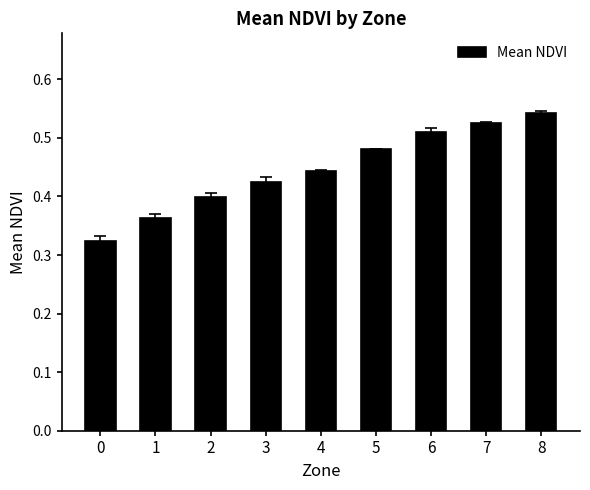

What is the sum of all values?

4.0